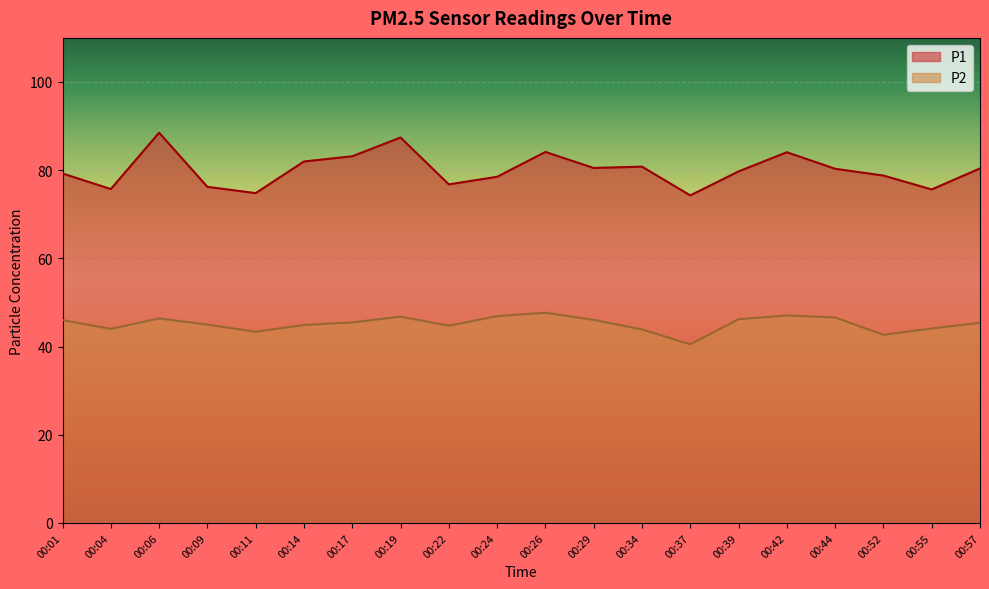

What is the difference between the second highest and minimum values in the P1 series?

13.1